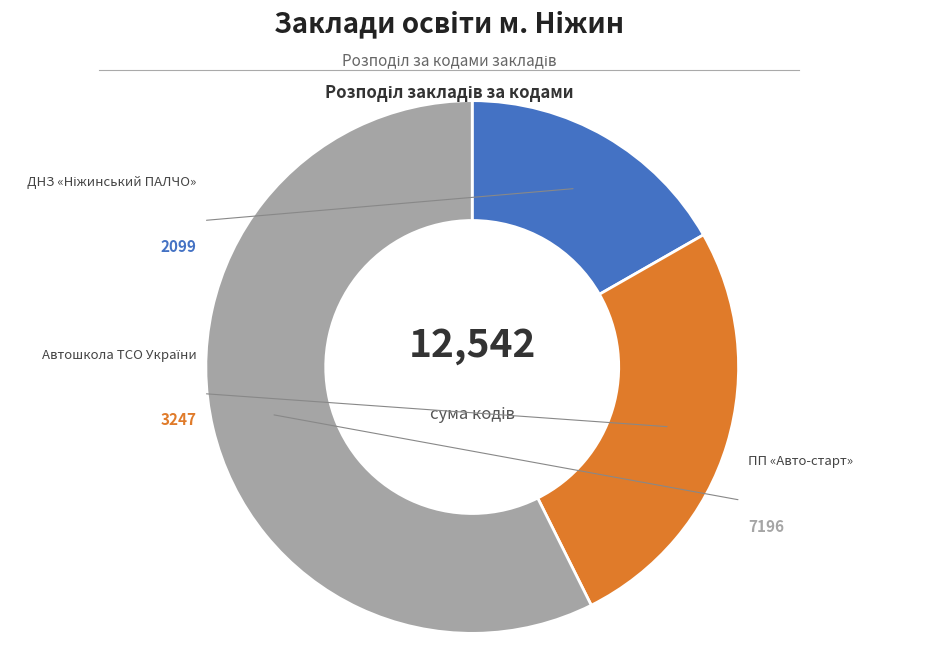

Rank the categories by value from highest to lowest.

ПП «Авто-старт», Автошкола ТСО України, ДНЗ «Ніжинський ПАЛЧО»